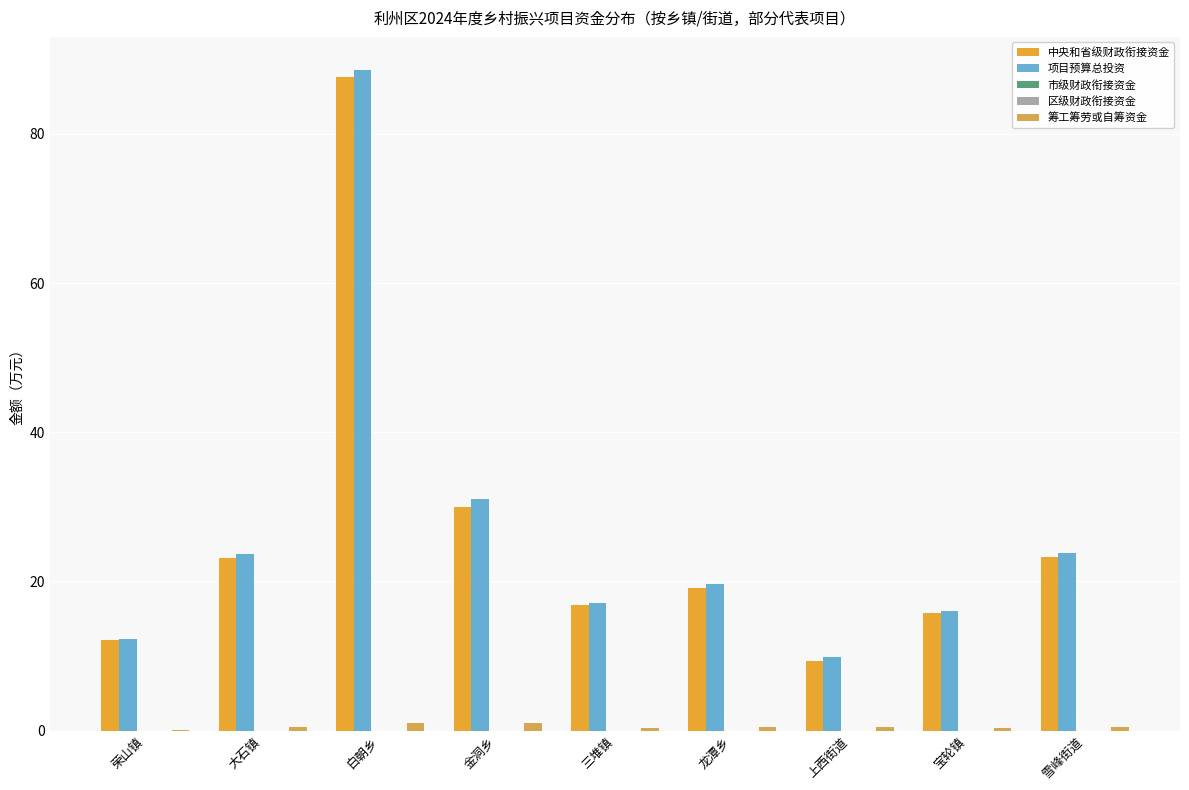

Reading left to right, list all the values displayed in this chart.

中央和省级财政衔接资金: 荣山镇=12.2	大石镇=23.1	白朝乡=87.6	金洞乡=30.0	三堆镇=16.8	龙潭乡=19.1	上西街道=9.3	宝轮镇=15.8	雪峰街道=23.2
项目预算总投资: 荣山镇=12.2	大石镇=23.6	白朝乡=88.6	金洞乡=31.0	三堆镇=17.1	龙潭乡=19.6	上西街道=9.8	宝轮镇=16.1	雪峰街道=23.8
市级财政衔接资金: 荣山镇=0.0	大石镇=0.0	白朝乡=0.0	金洞乡=0.0	三堆镇=0.0	龙潭乡=0.0	上西街道=0.0	宝轮镇=0.0	雪峰街道=0.0
区级财政衔接资金: 荣山镇=0.0	大石镇=0.0	白朝乡=0.0	金洞乡=0.0	三堆镇=0.0	龙潭乡=0.0	上西街道=0.0	宝轮镇=0.0	雪峰街道=0.0
筹工筹劳或自筹资金: 荣山镇=0.1	大石镇=0.5	白朝乡=1.0	金洞乡=1.0	三堆镇=0.3	龙潭乡=0.5	上西街道=0.5	宝轮镇=0.3	雪峰街道=0.5